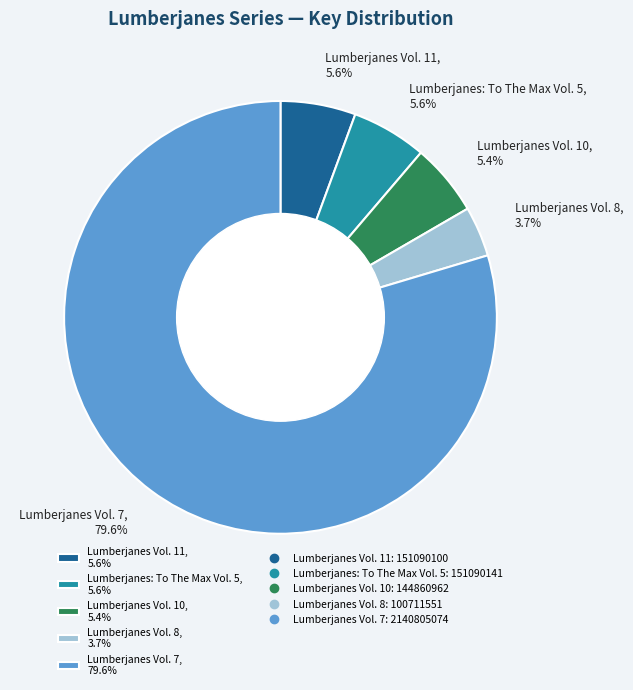

True or false: Lumberjanes Vol. 8 accounts for 4% of the total.

True